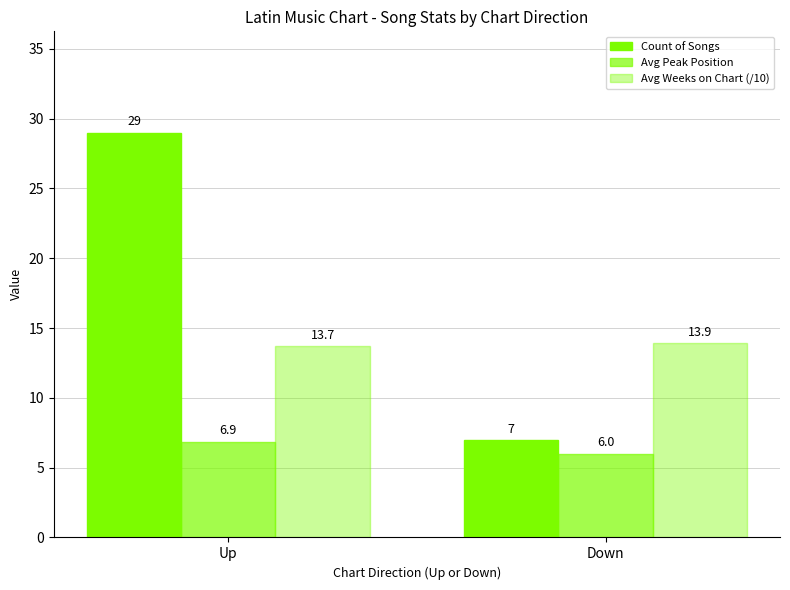

Which category has the highest value across all series?

Up